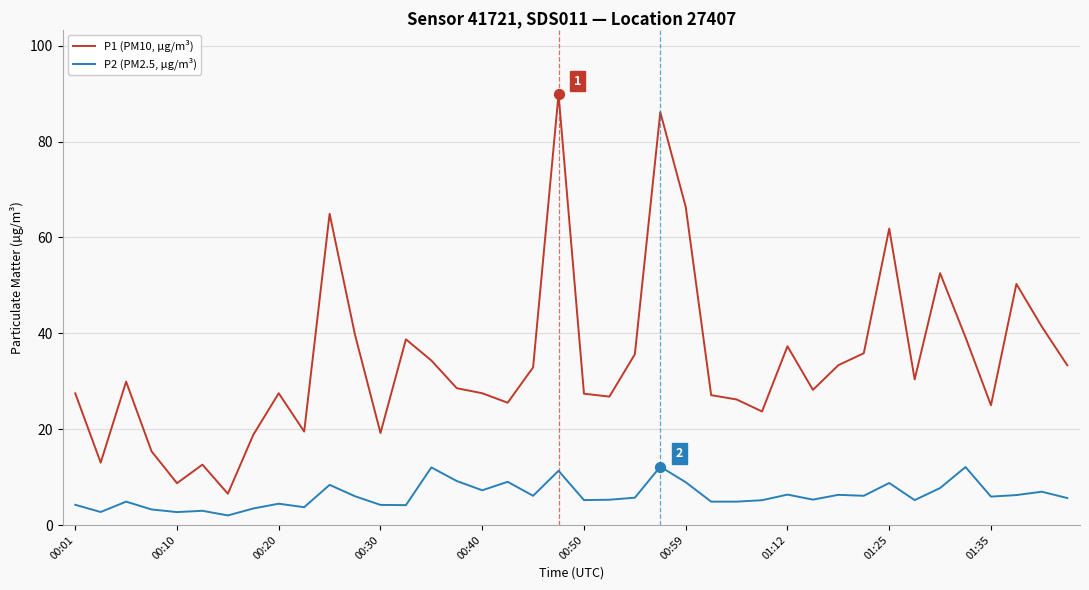

At how many categories does at least one series exceed 23?

32